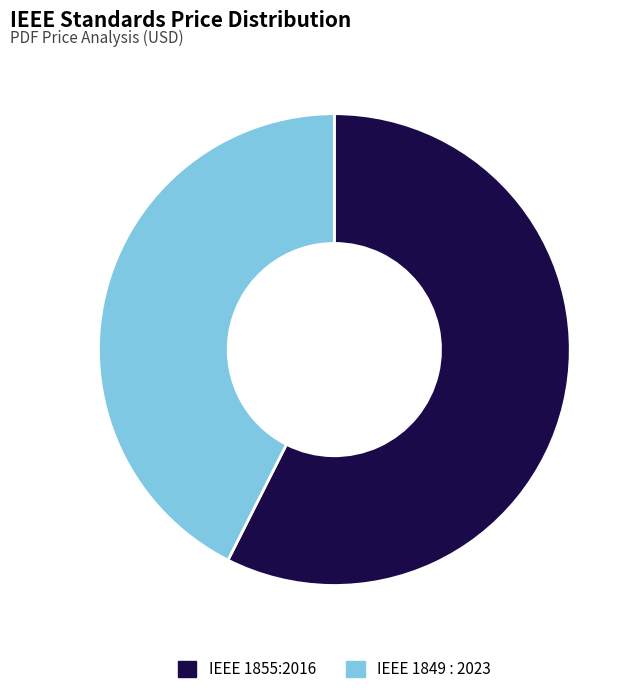

Do IEEE 1849 : 2023 and IEEE 1855:2016 together represent more than half of the pie?

Yes